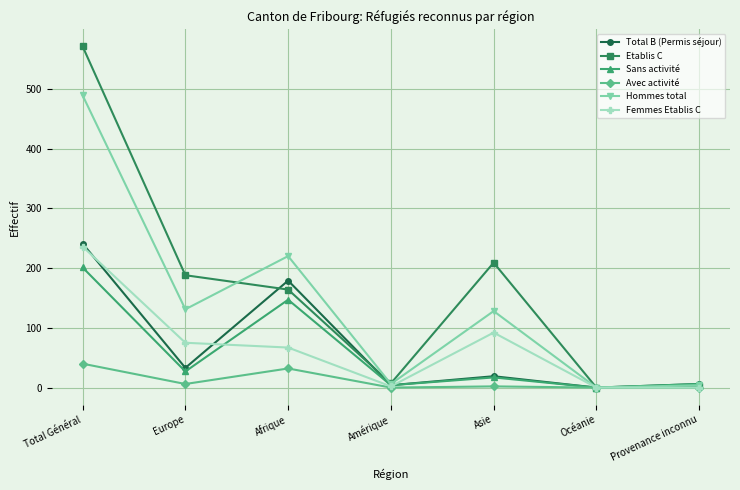

How many lines are shown in the chart?

6